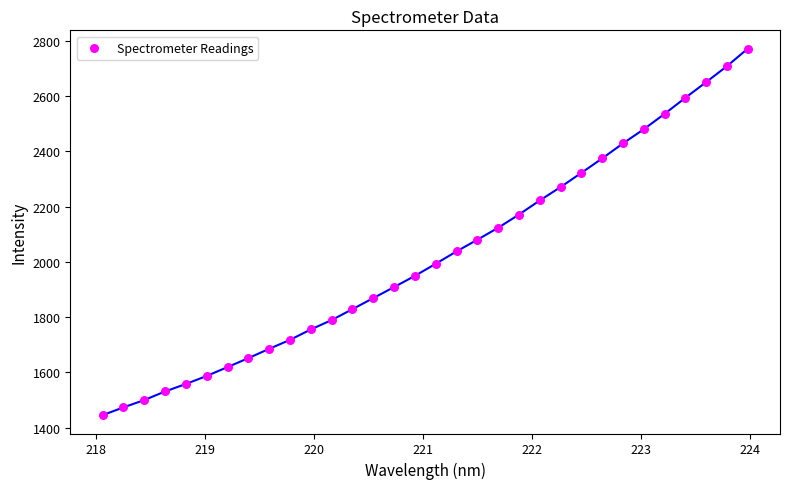

What is the range of X values (max minus min)?

5.9